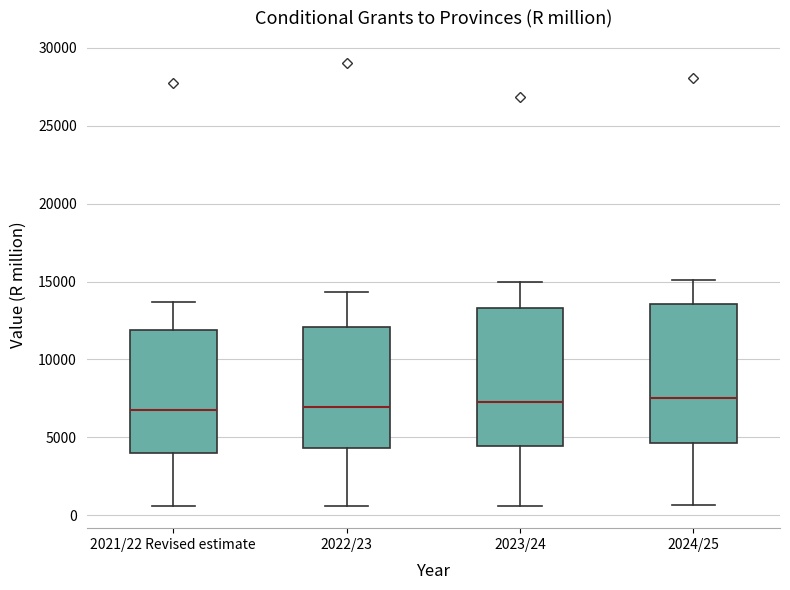

Reading left to right, transcribe this box plot: for each box, give where its median line is, the range the box spans, and where its two whiskers end, as read against the y-axis. The values are not printed on the chart, so give them approximately, as read against the axis.

2021/22 Revised estimate: median 7000, box 4000 to 12000, whiskers 500 to 13500
2022/23: median 7000, box 4500 to 12000, whiskers 500 to 14500
2023/24: median 7500, box 4500 to 13500, whiskers 500 to 15000
2024/25: median 7500, box 4500 to 13500, whiskers 500 to 15000